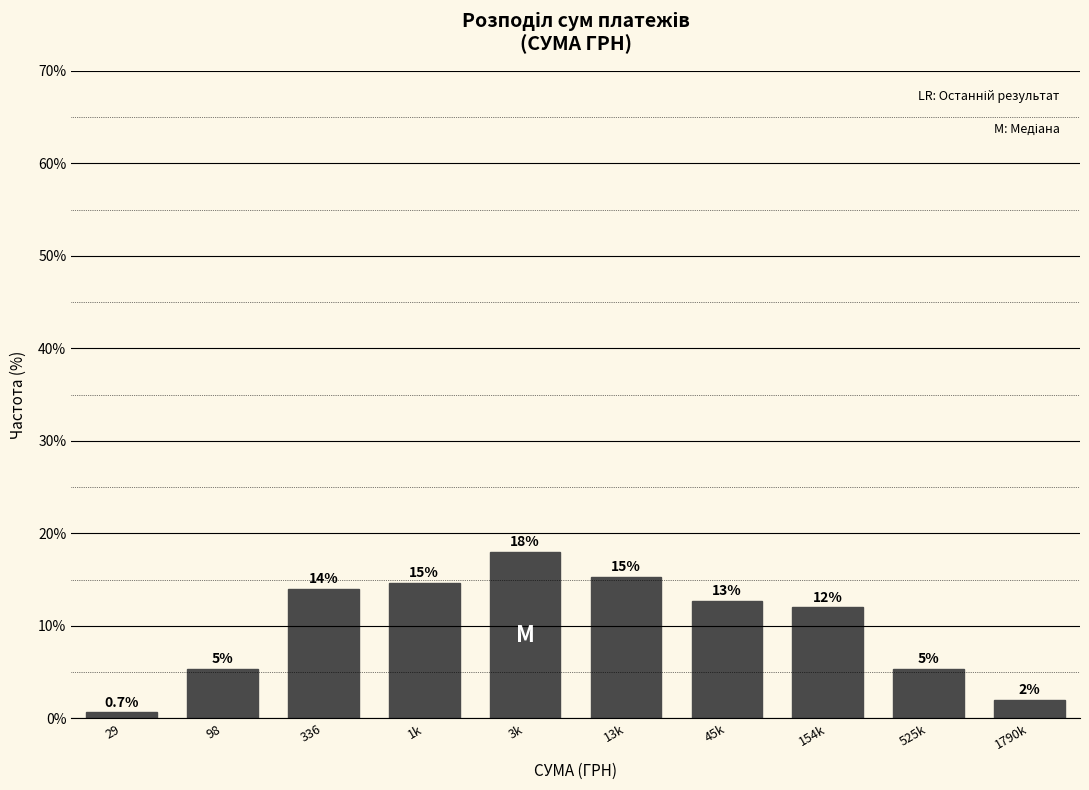

At which label does the data first exceed 12?

336